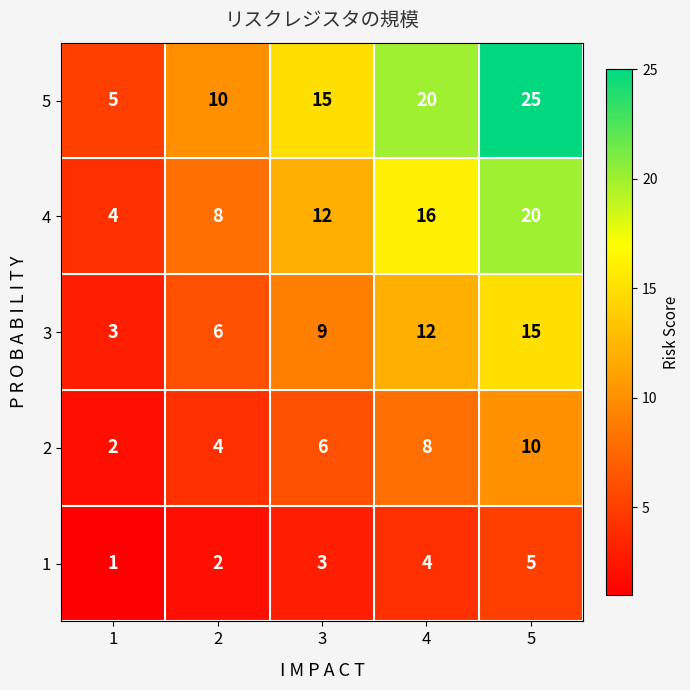

What is the difference between the second highest and second lowest values in the 5 series?

10